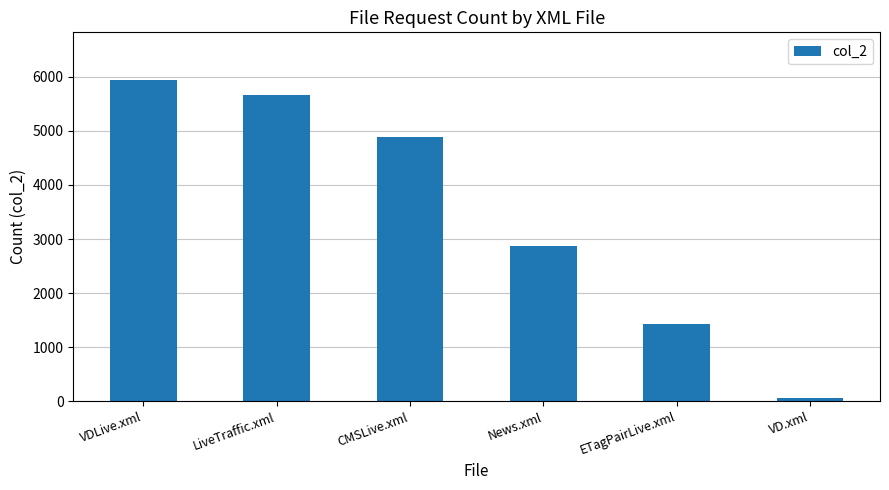

Reading left to right, extract all data points from this chart.

5934	5657	4888	2875	1420	57